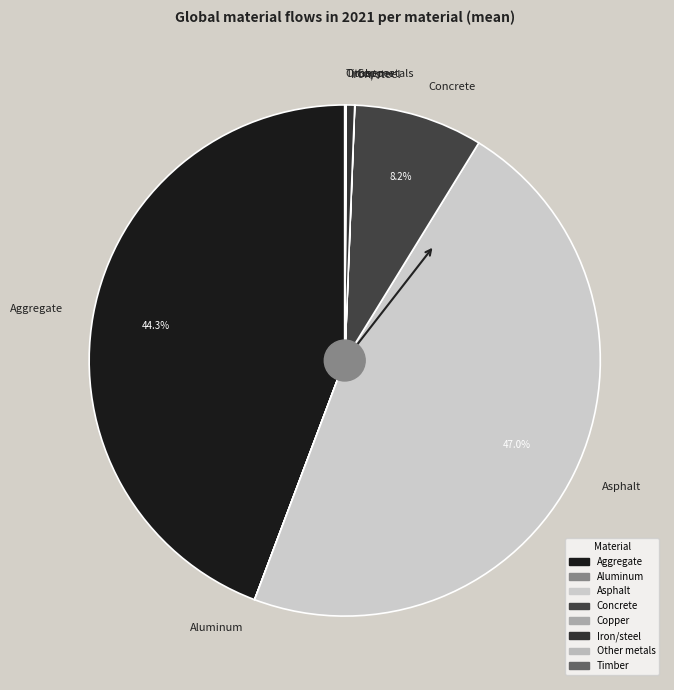

Does any single category account for the majority?

No